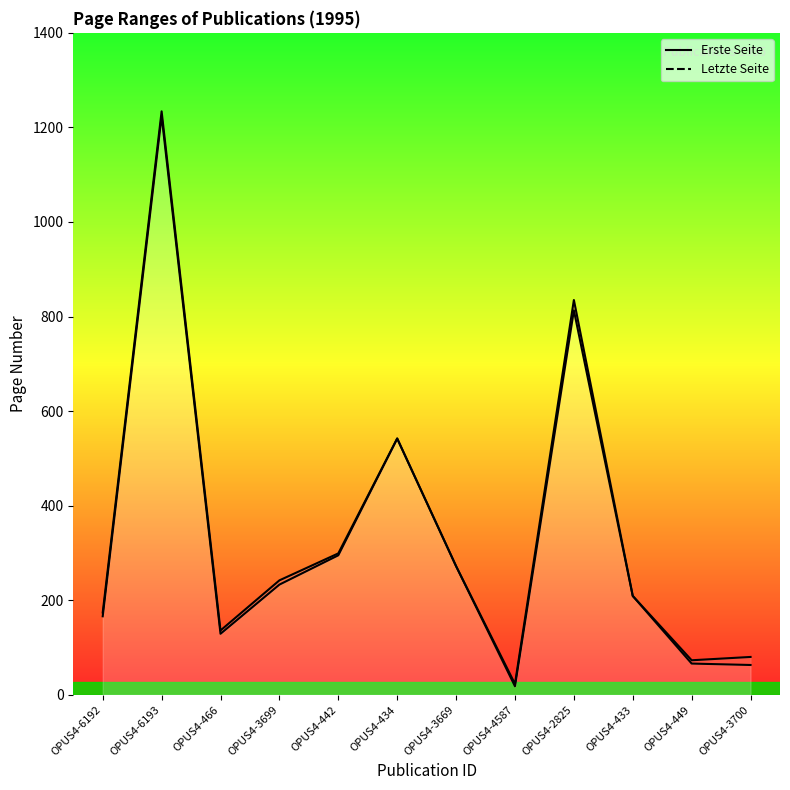

At which category does the chart reach its peak across all series?

OPUS4-6193